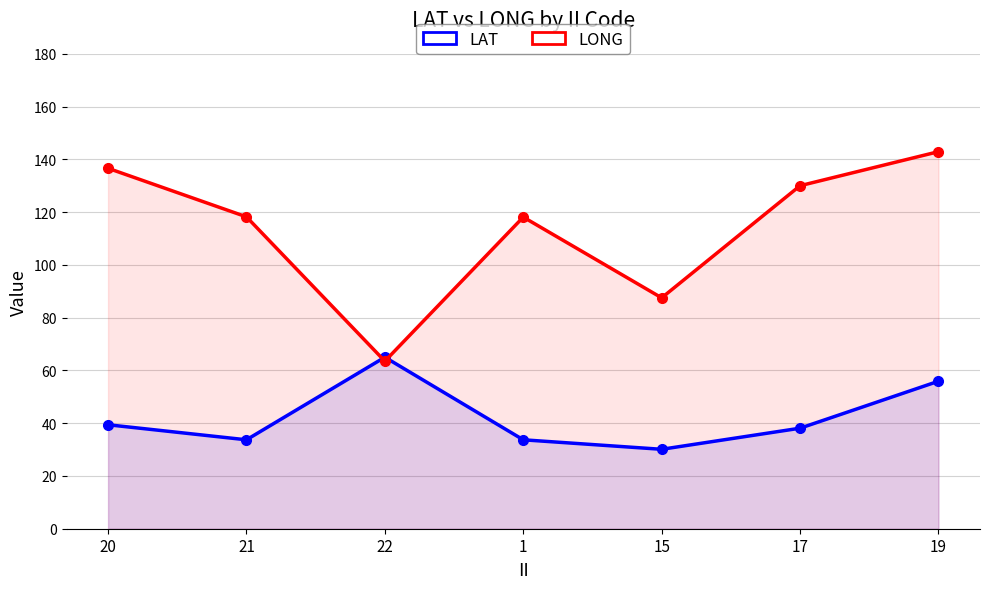

What is the minimum value for LAT?

30.1